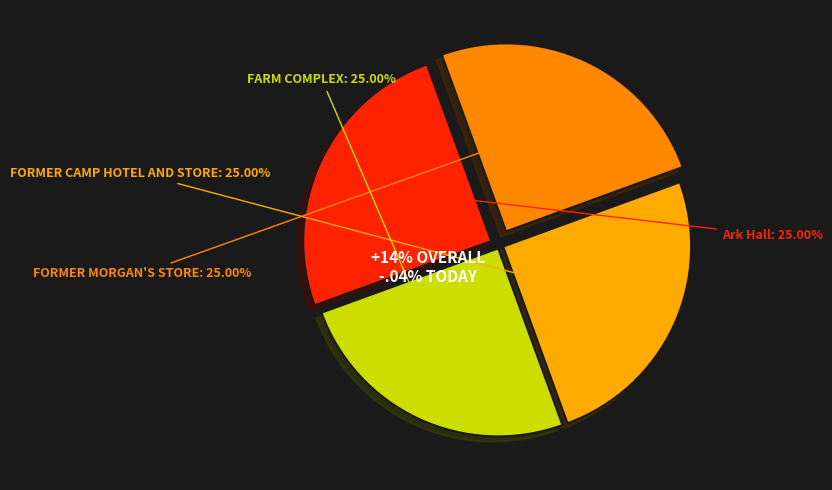

How many slices are in this pie chart?

4